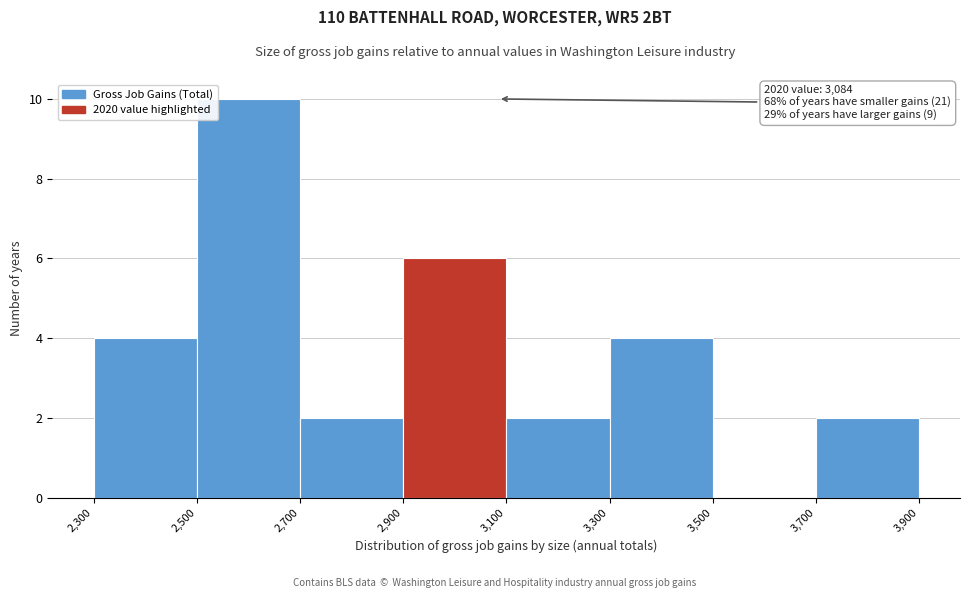

Which range on the x-axis has the tallest bar?

2,500 to 2,700